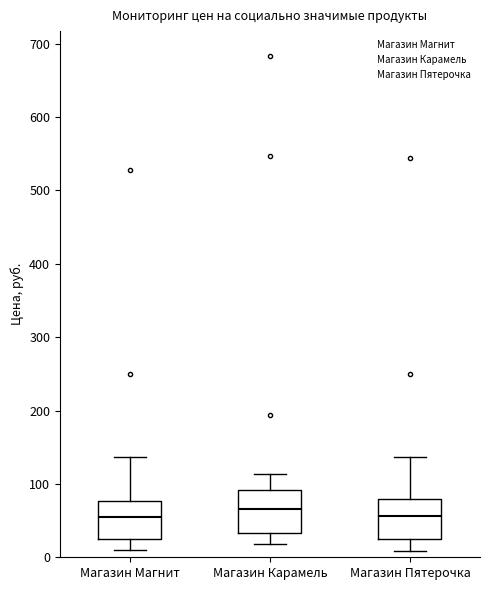

Where is the lower edge of the box for Магазин Пятерочка on the y-axis? The values are not printed on the chart, so give them approximately, as read against the axis.

30